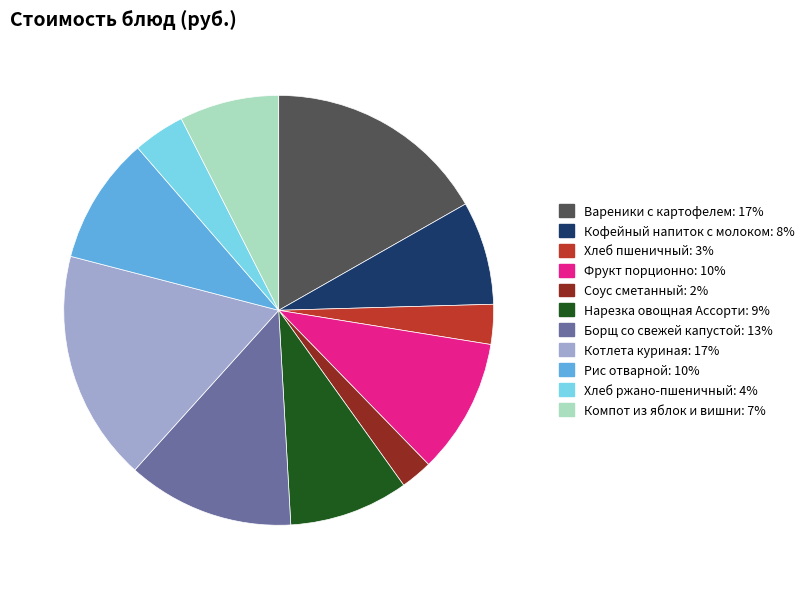

Which slice is the smallest?

Соус сметанный